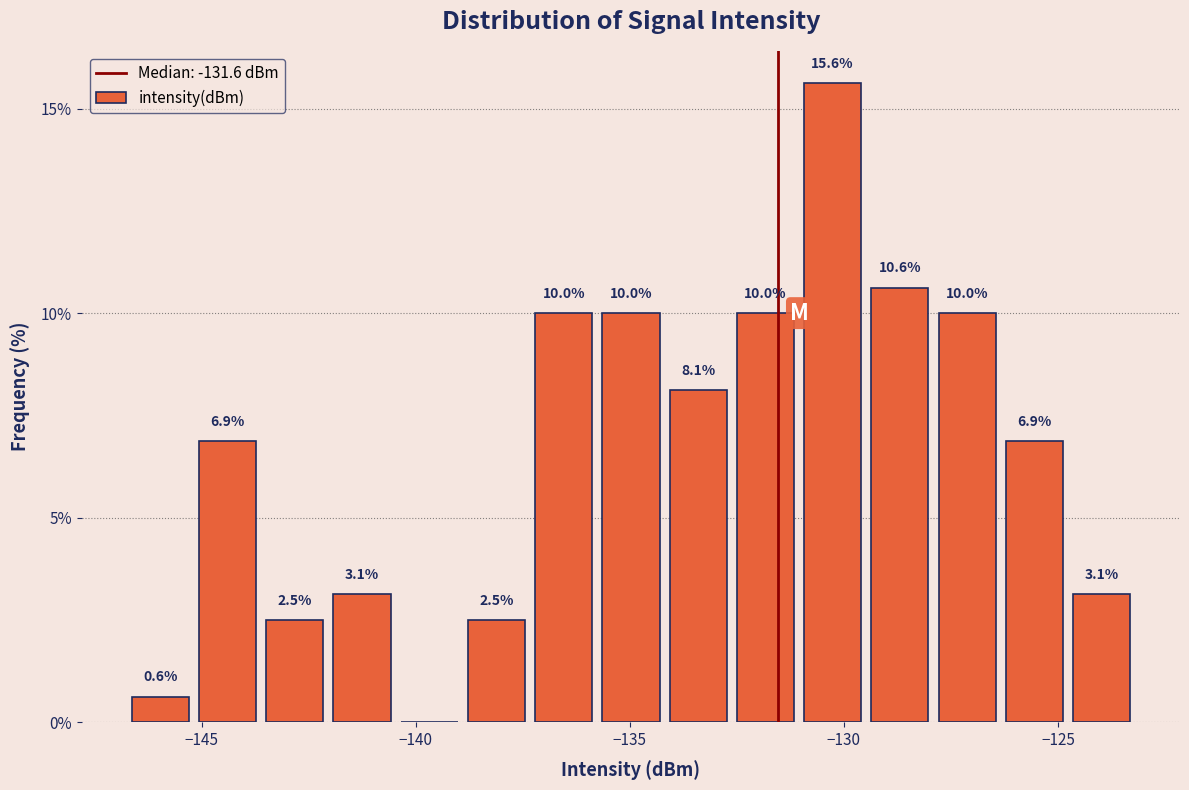

Read against the x-axis, roughly where is the centre of the tallest bar?

-130.5